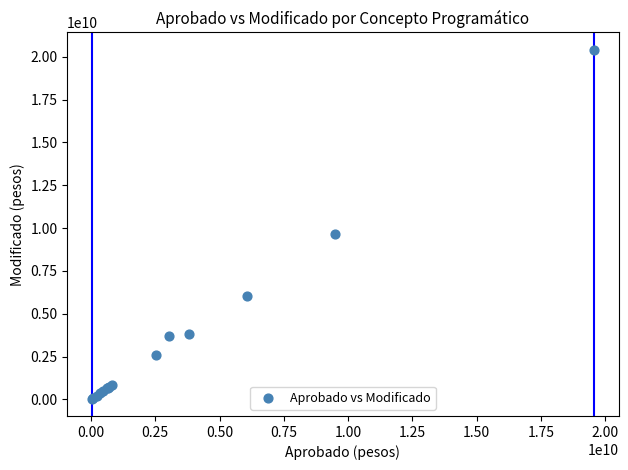

What Y value in the scatter plot is closest to 10225776460?

9680286847.5